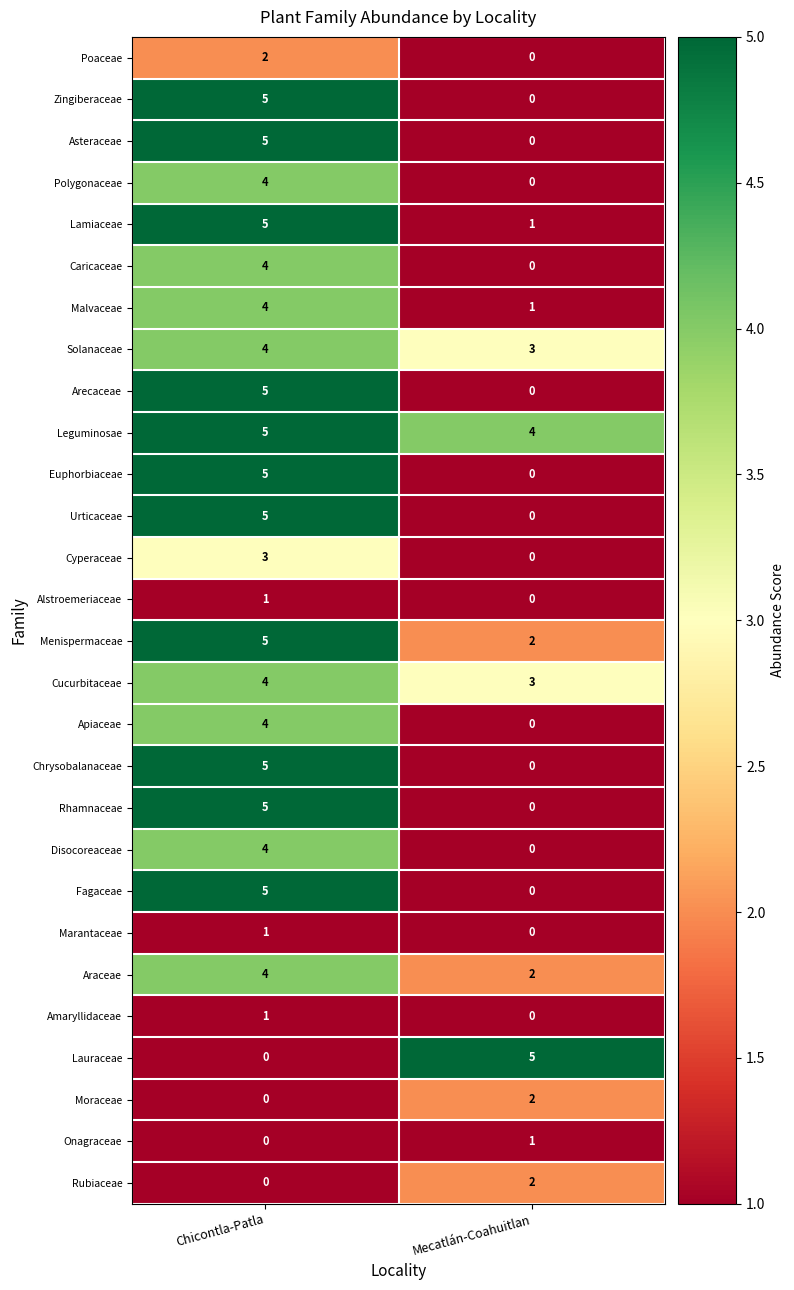

True or false: Rubiaceae has a value of 3 at Mecatlán-Coahuitlan.

False